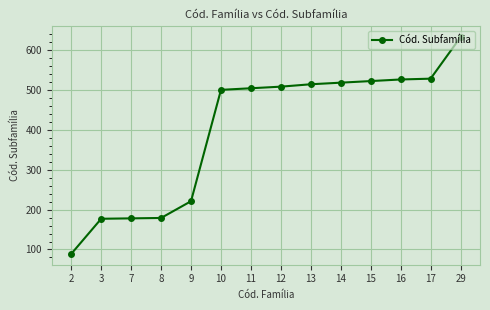

At which category does the chart reach its peak across all series?

29